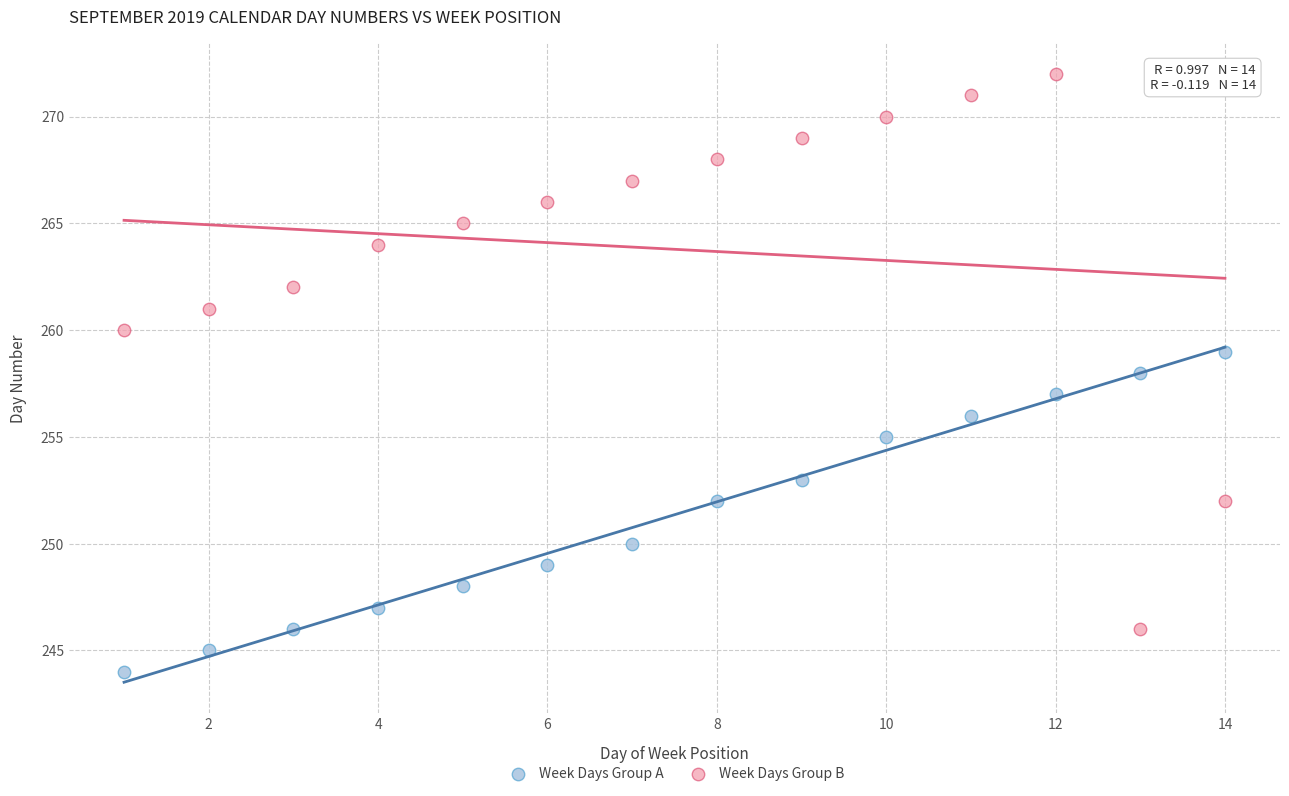

Which series contains the highest Y value?

Week Days Group B